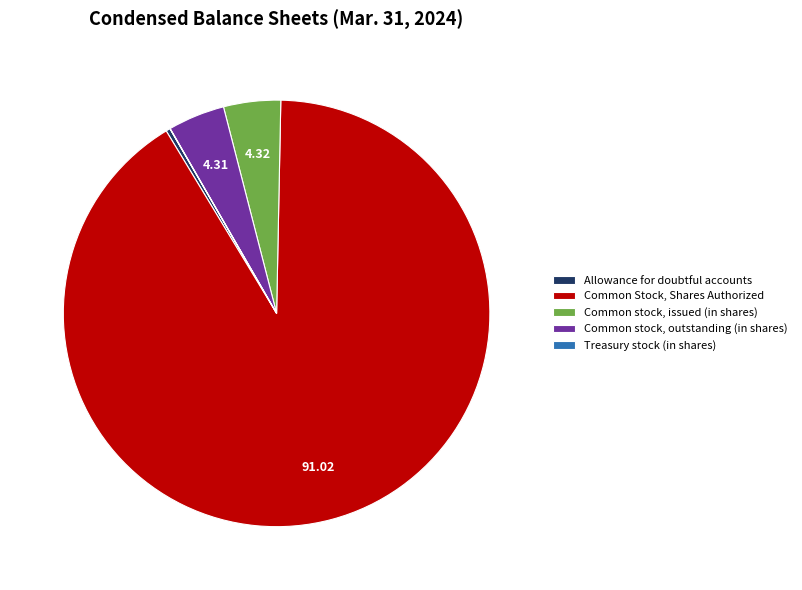

Does Common Stock, Shares Authorized represent more than half of the total?

Yes